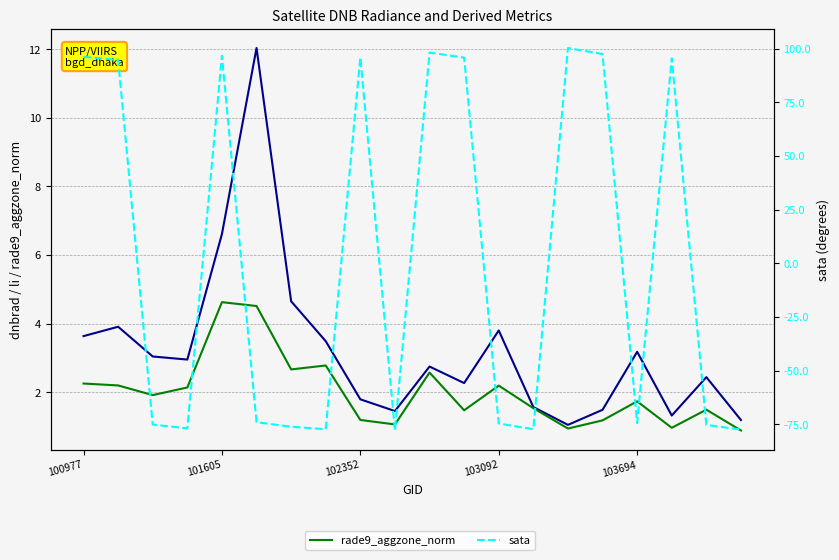

What is the difference between the maximum and minimum values in the sata series?

178.2